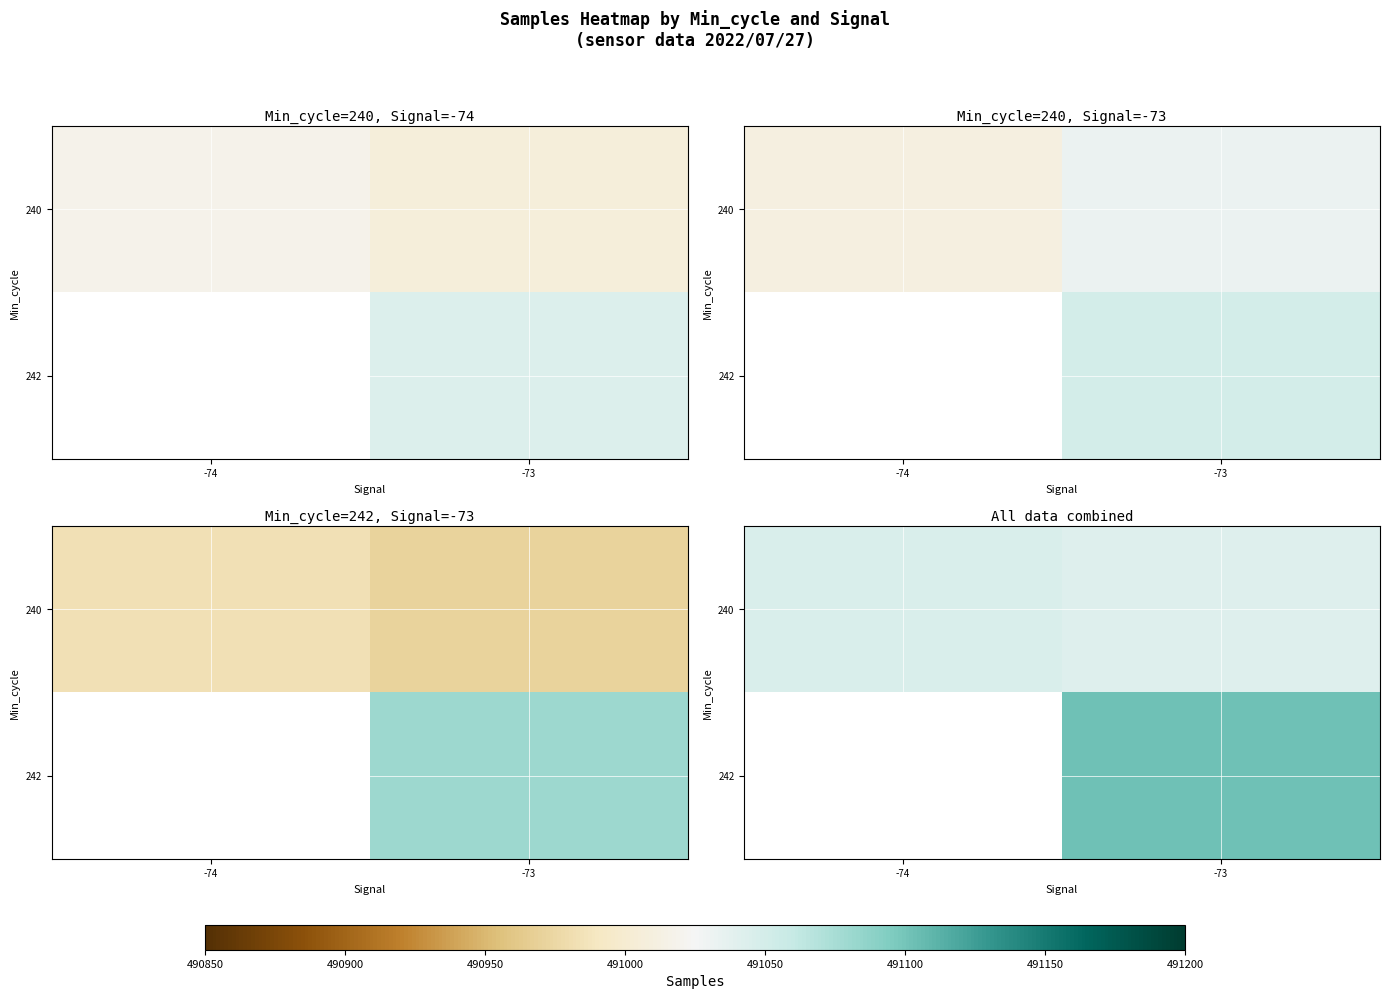

What is the total value across all series at -73?

982144.1